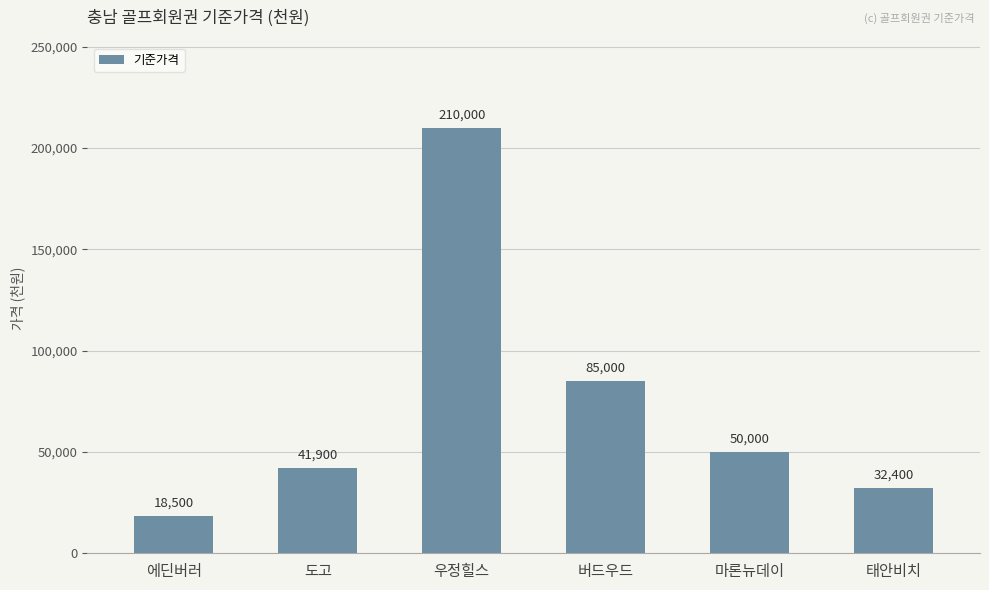

Which has a higher value, 에딘버러 or 마론뉴데이?

마론뉴데이